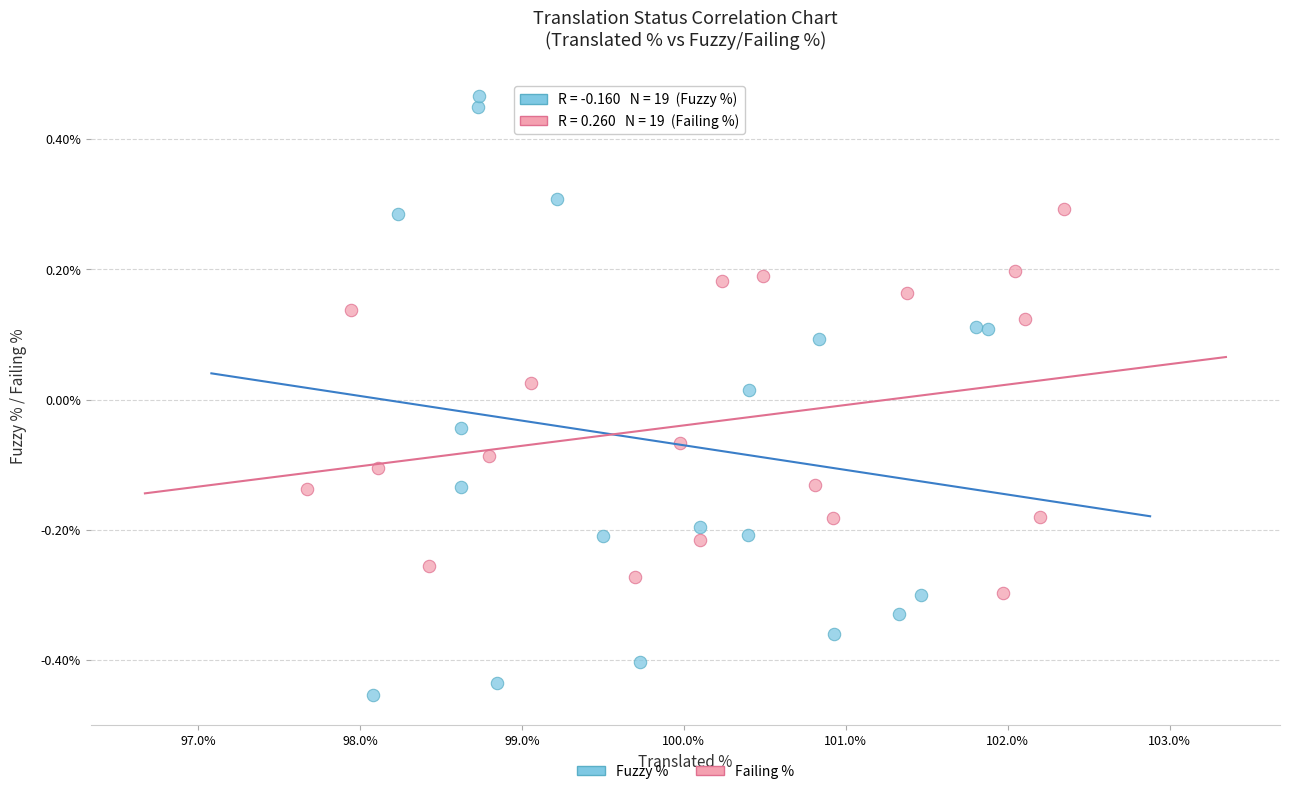

Which series contains the highest Y value?

Fuzzy %